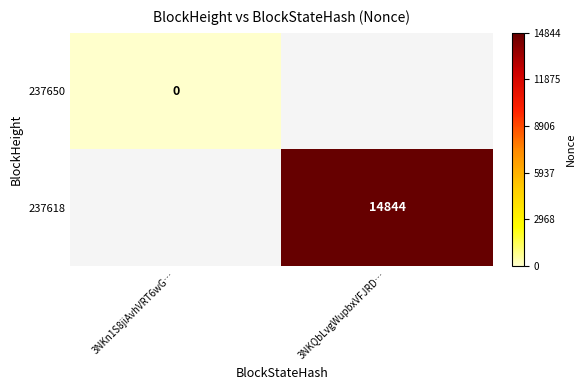

Is the value of 237618 at 3NKQbLvgWupbxVFJRD… greater than the value of 237650 at 3NKn1S8jiAvhVRT6wG…?

Yes